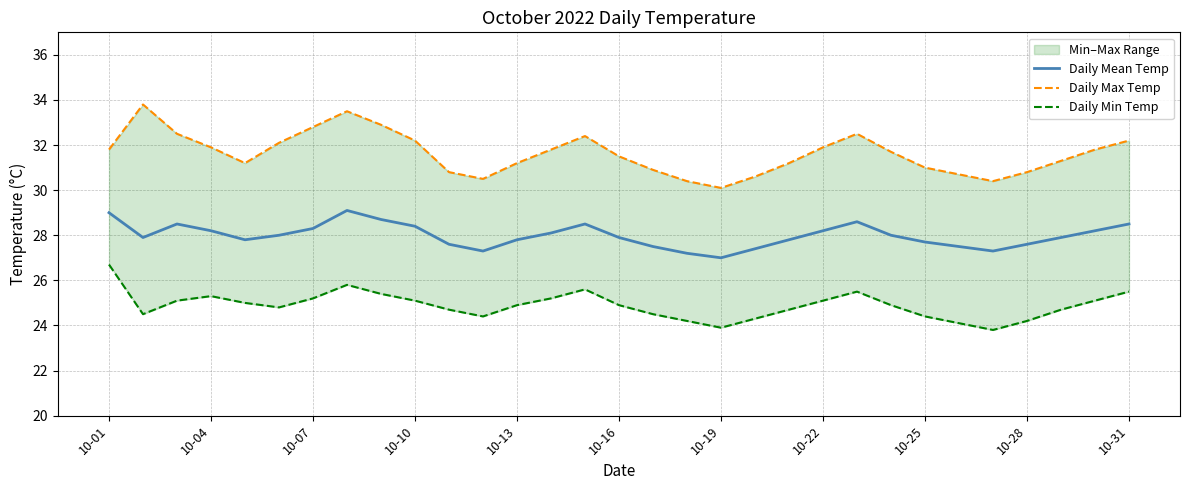

At how many categories does at least one series exceed 29?

31